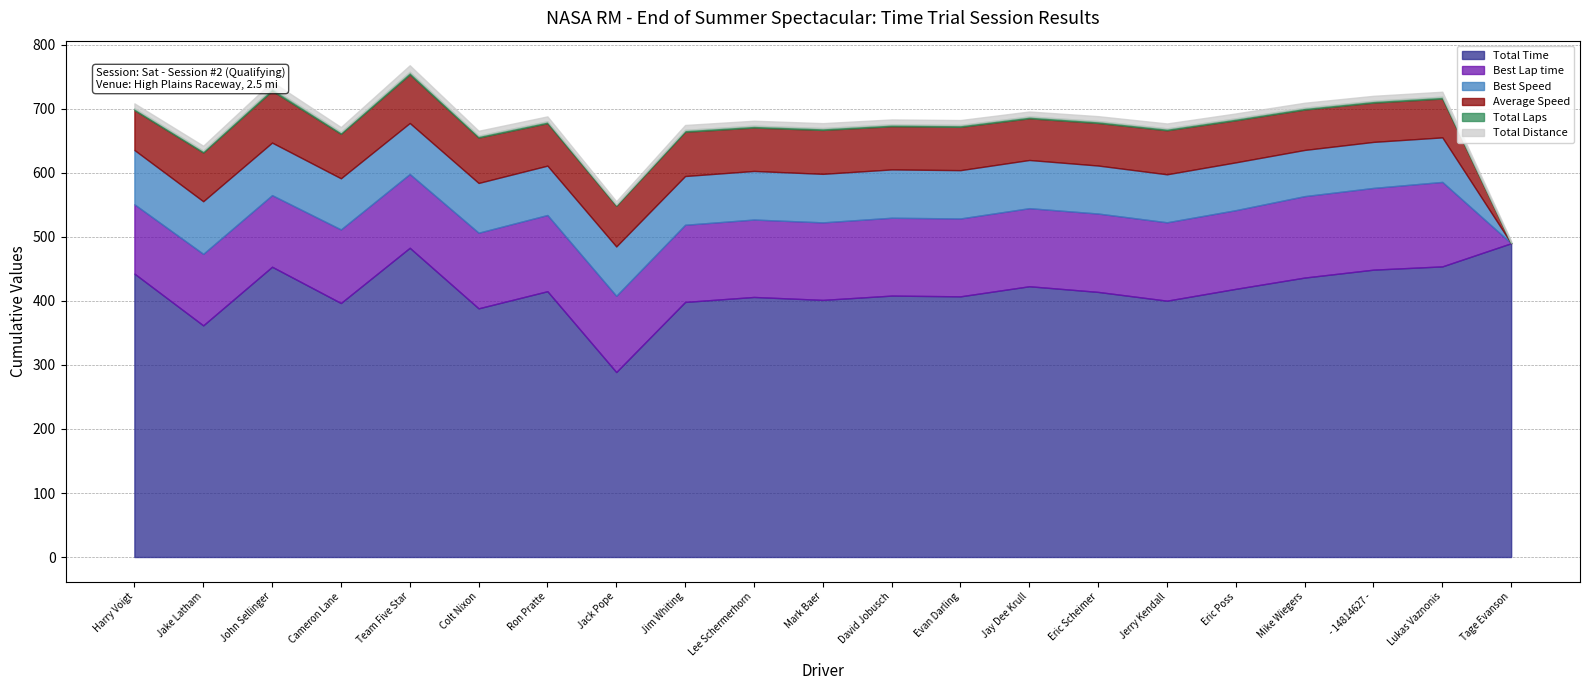

List the labels in order of Average Speed value, smallest first.

Tage Evanson, Lukas Vaznonis, - 14814627 -, Harry Voigt, Mike Wiegers, Jack Pope, Jay Dee Krull, Eric Poss, Ron Pratte, Eric Scheimer, David Jobusch, Evan Darling, Lee Schermerhorn, Mark Baer, Jerry Kendall, Jim Whiting, Cameron Lane, Colt Nixon, Team Five Star, Jake Latham, John Sellinger